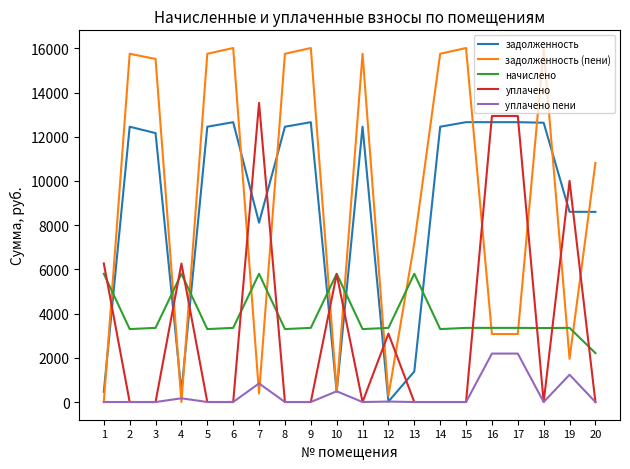

What is the approximate value of уплачено пени at 16?

2191.2